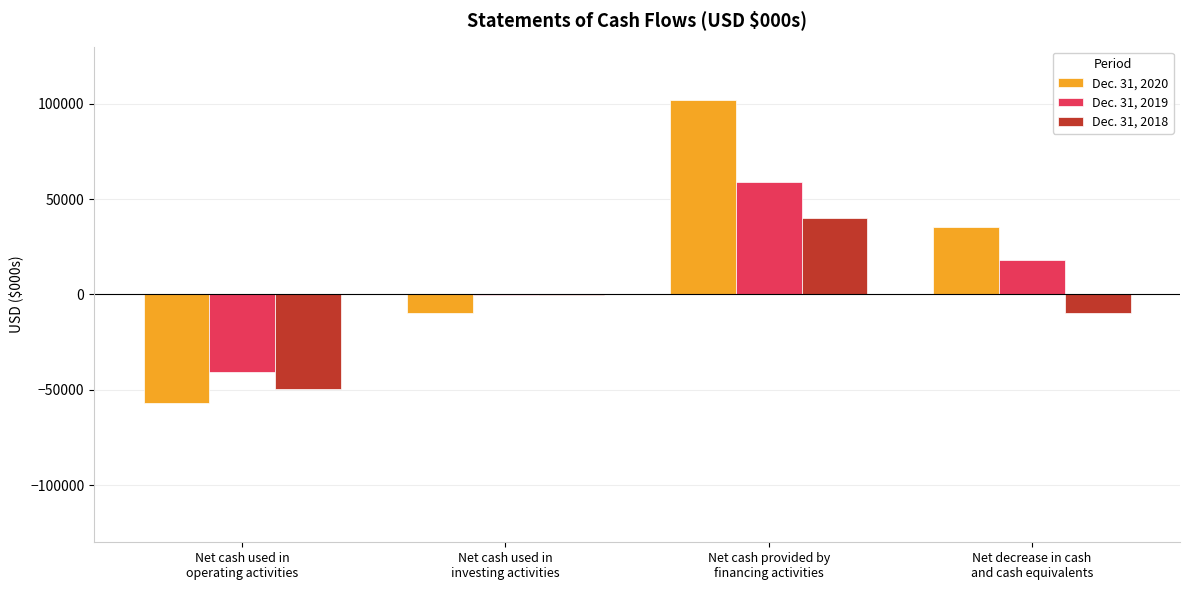

What is the sum of all Dec. 31, 2020 values?

70656